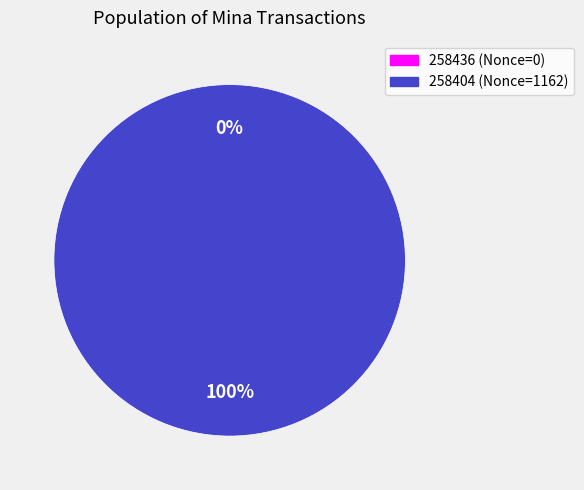

To the nearest percent, what percentage of the pie is 258404?

100%